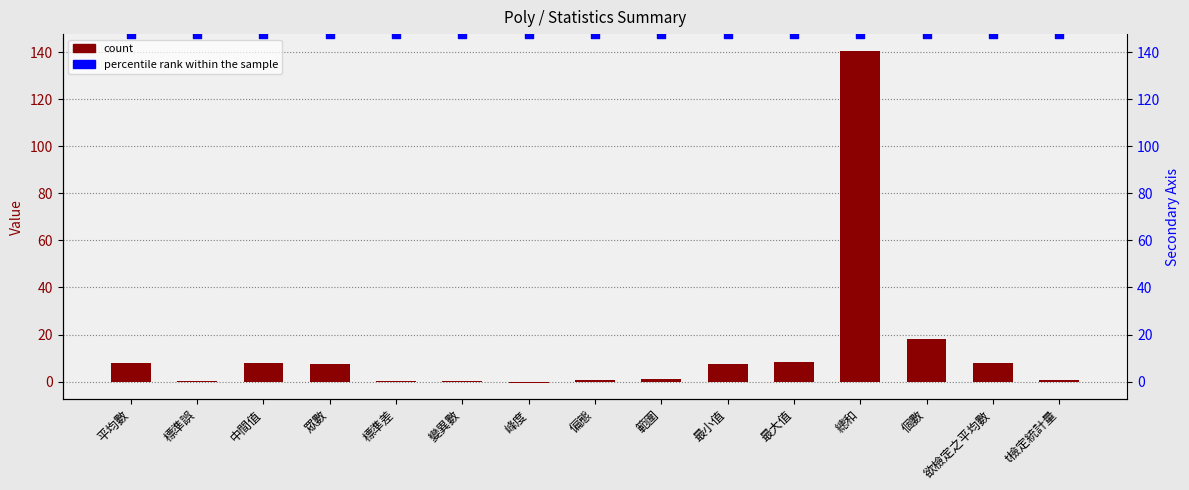

At which category is the sum across all series the highest?

總和